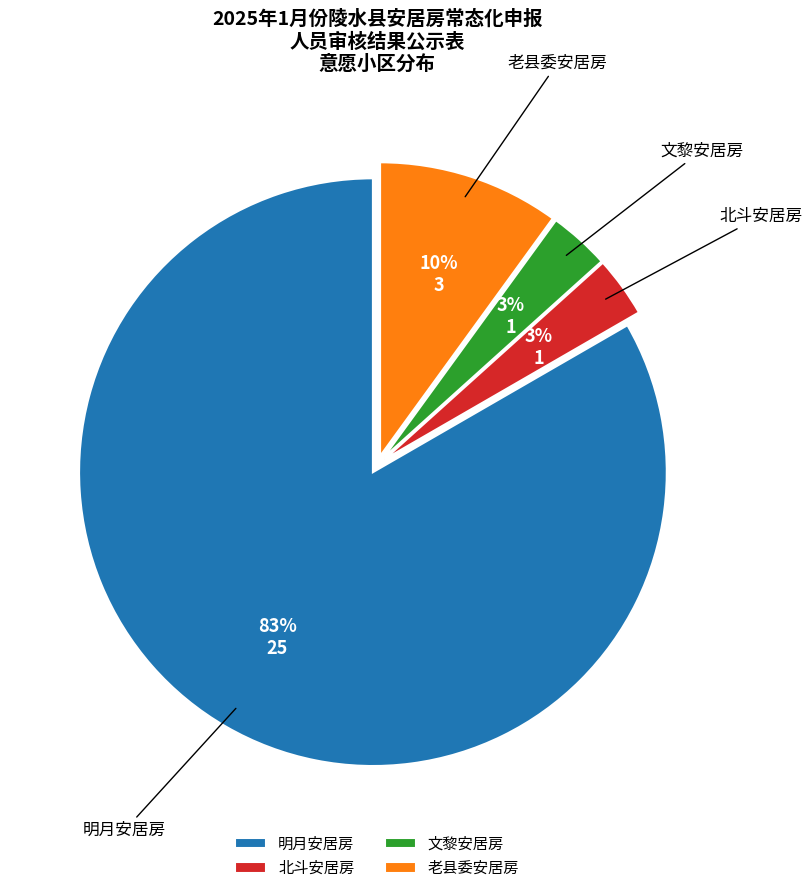

To the nearest percent, what is the combined percentage of 北斗安居房 and 老县委安居房?

13%